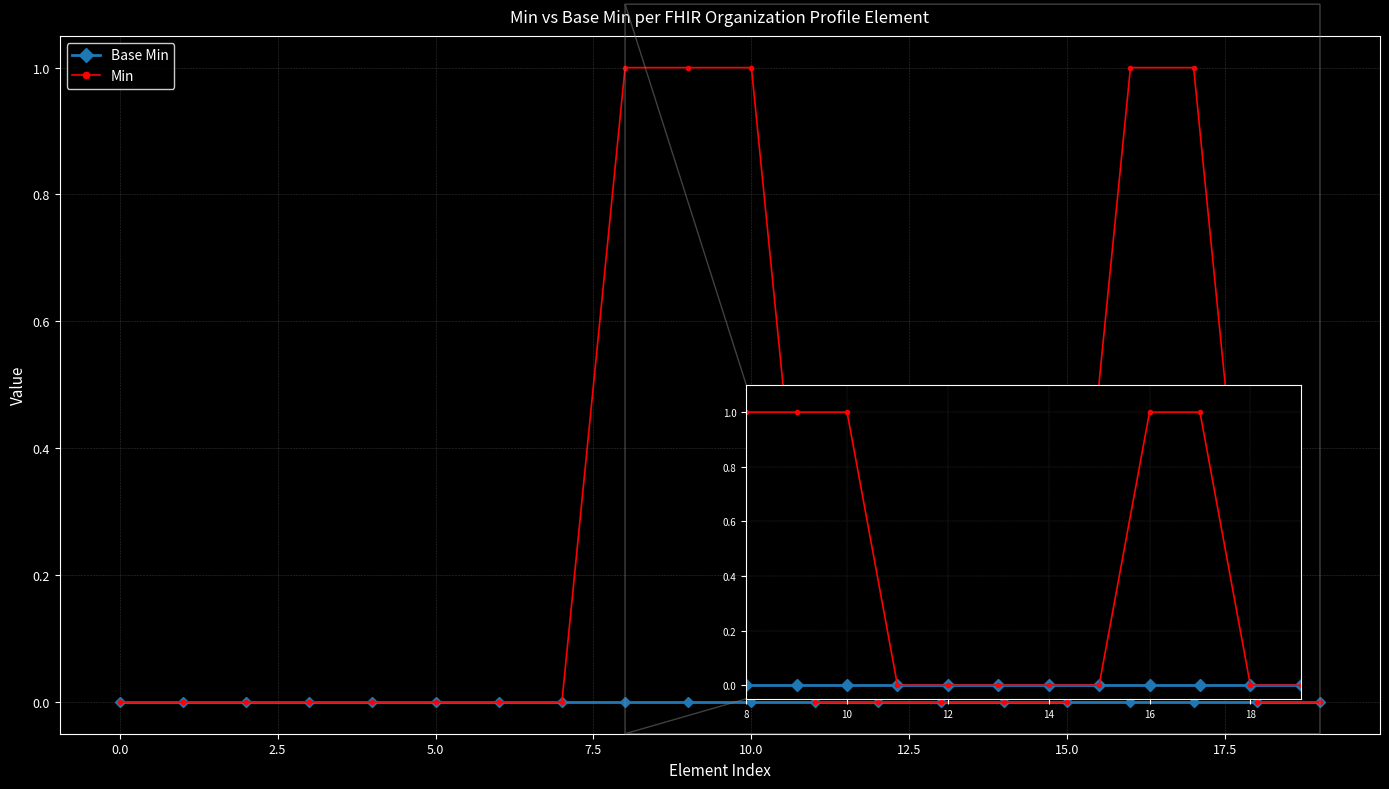

Which series has the largest total across all categories?

Min